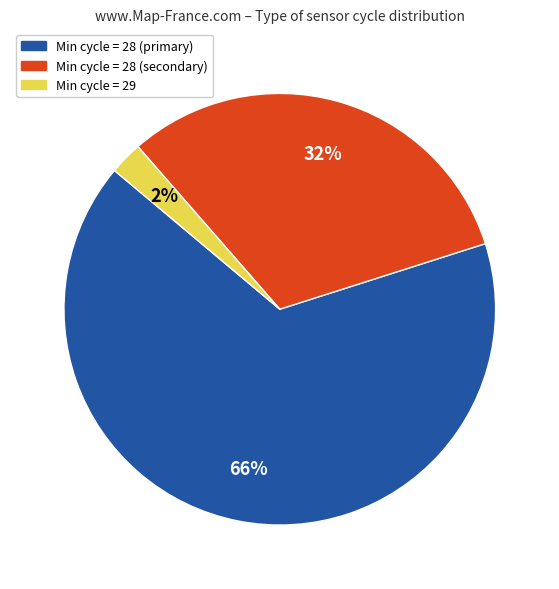

Is there any slice that represents more than half of the pie?

Yes